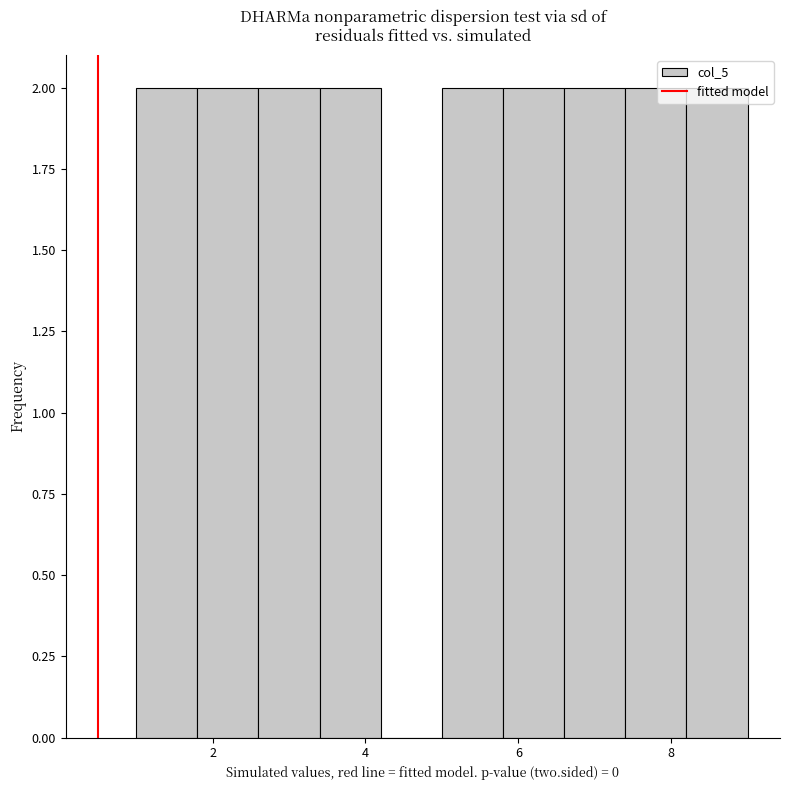

How tall is the bar that spans 7.4 to 8.2 on the x-axis? The values are not printed on the chart, so give them approximately, as read against the axis.

2